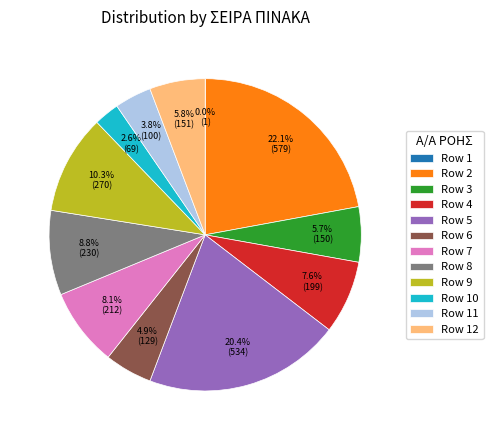

What portion of the pie excludes Row 9?

89.7%